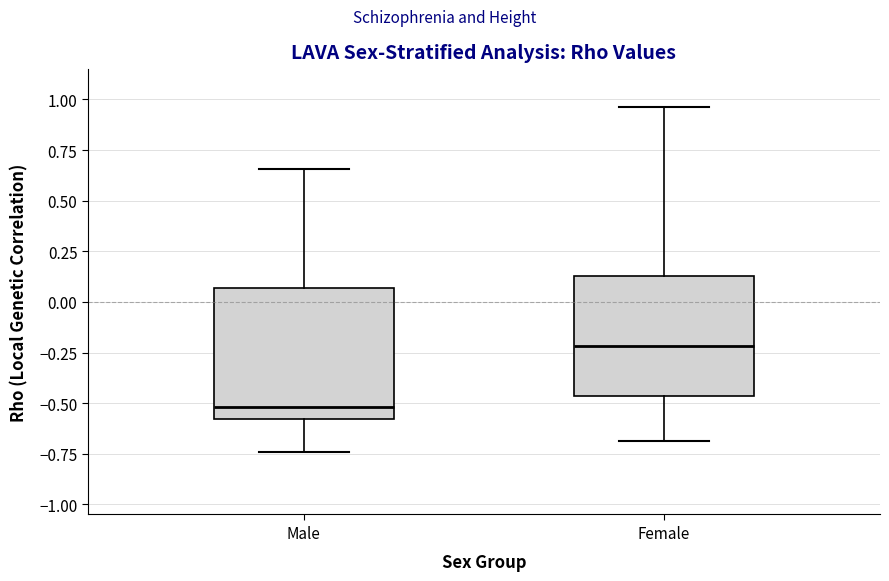

Reading left to right, read every box against the y-axis: the position of its median line, the range the box covers, and the ends of its whiskers. The values are not printed on the chart, so give them approximately, as read against the axis.

Male: median -0.50, box -0.60 to 0.05, whiskers -0.75 to 0.65
Female: median -0.20, box -0.45 to 0.15, whiskers -0.70 to 0.95